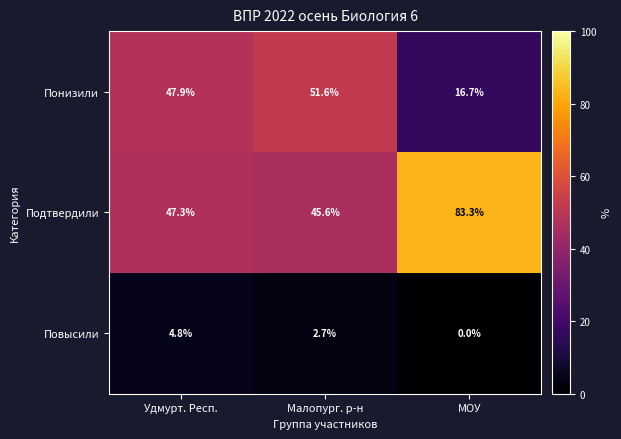

At how many categories does at least one series exceed 41?

3